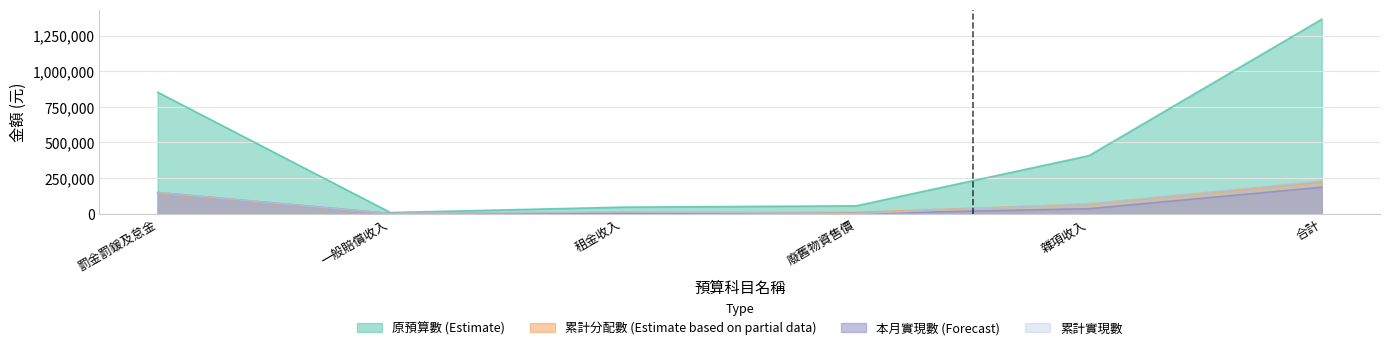

True or false: 截至本月止累計分配數_1 and 本月實現數 intersect in this chart.

False